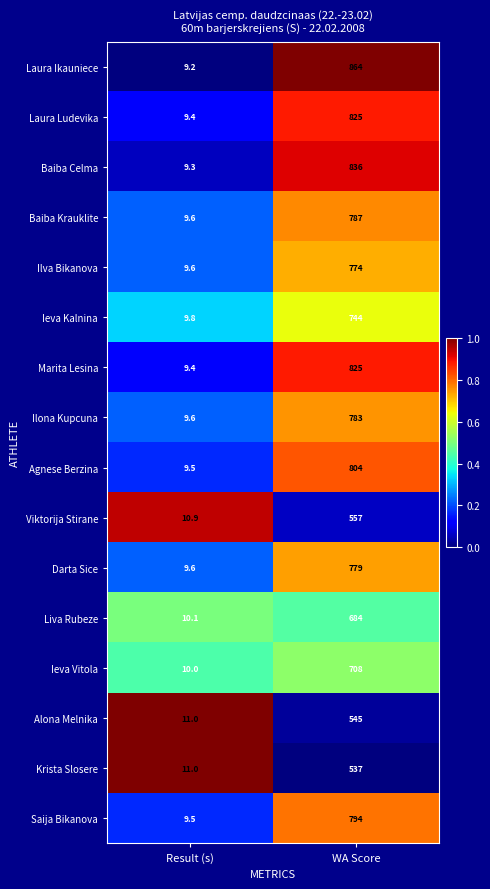

True or false: Baiba Celma has a value of 836.0 at WA Score.

True